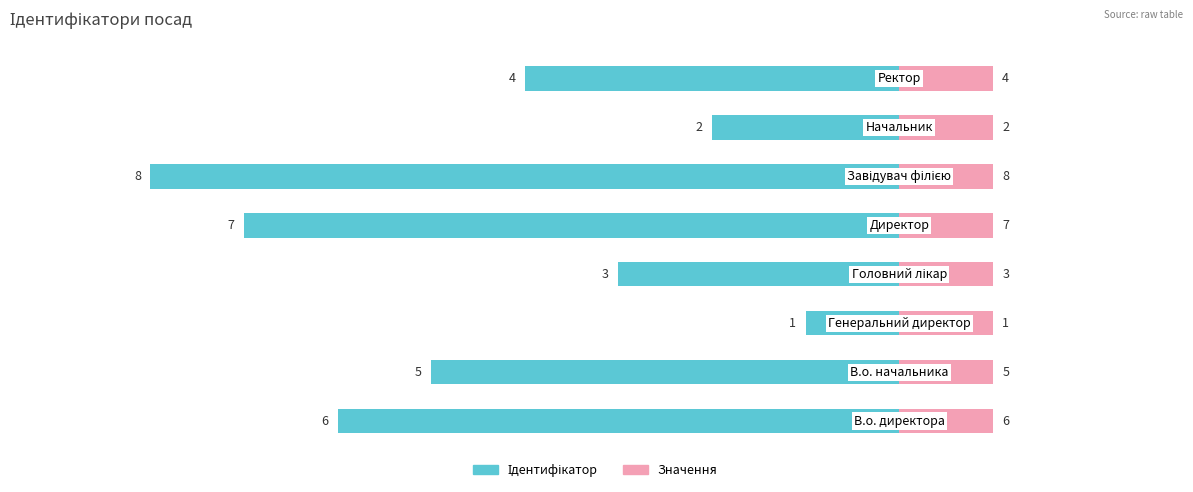

Which series has the largest total across all categories?

Значення